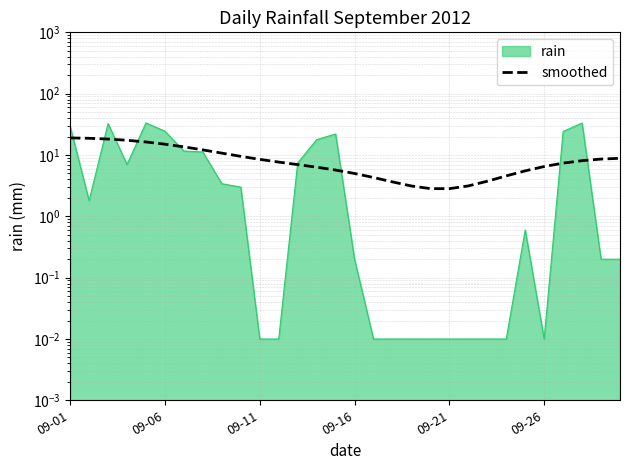

What position from the right is 12?

18